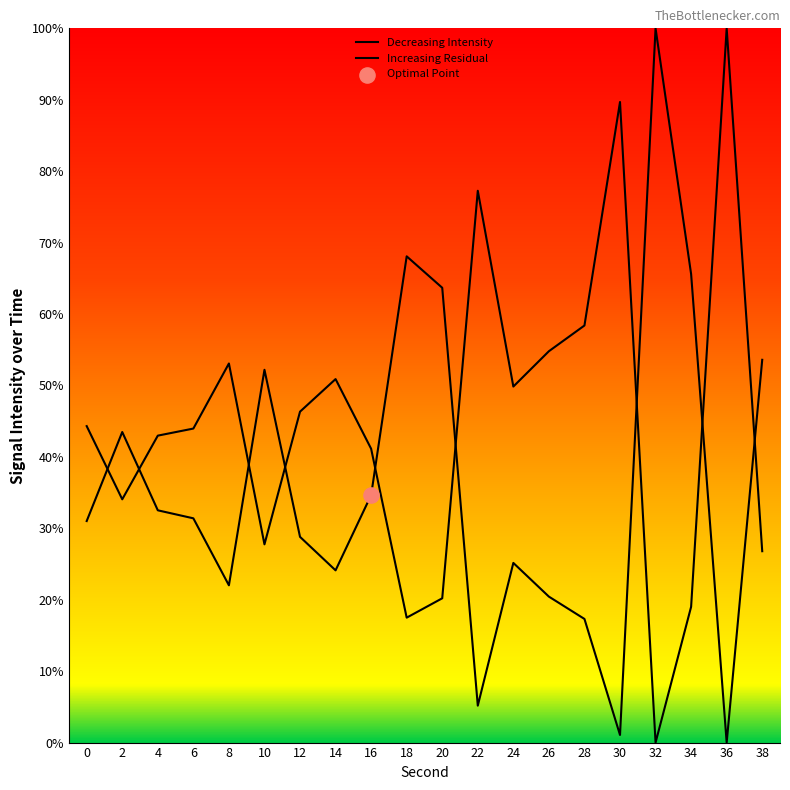

What is the change in value from 14 to 34?

-31.9